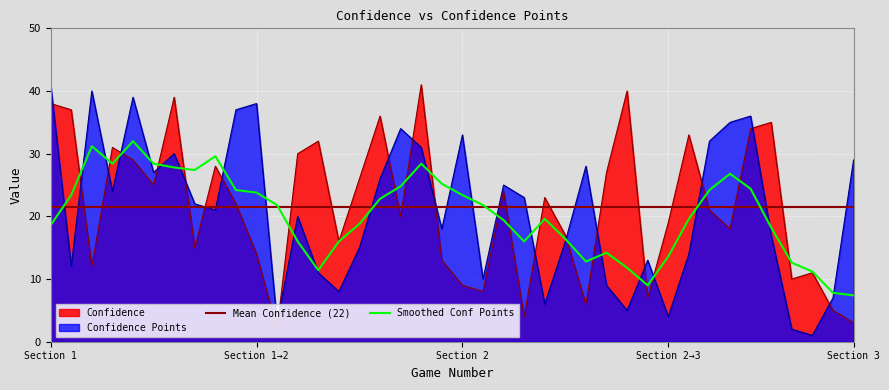

What value does the Confidence Points series have at 17?

26